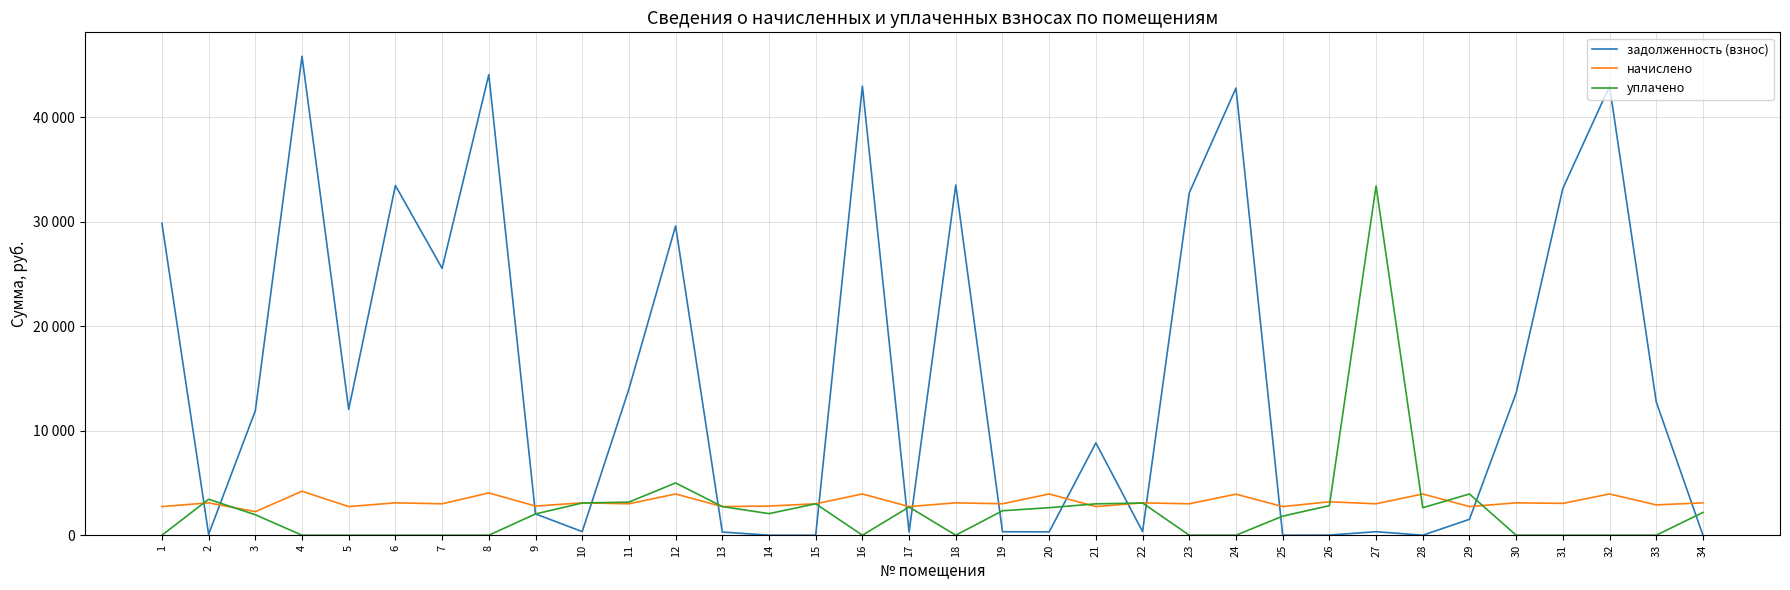

Reading right to left, what are all the values shown in this chart?

задолженность (взнос): 34=0.0	33=12748.1	32=42954.6	31=33172.7	30=13607.6	29=1522.1	28=0.0	27=336.3	26=10.9	25=0.9	24=42772.3	23=32747.6	22=344.1	21=8831.2	20=318.1	19=334.2	18=33492.1	17=304.3	16=42954.6	15=0.0	14=0.0	13=304.4	12=29580.6	11=13979.6	10=344.1	9=2038.0	8=44048.2	7=25526.5	6=33450.1	5=12038.2	4=45810.1	3=11902.7	2=83.2	1=29831.2
начислено: 34=3096.9	33=2901.6	32=3945.1	31=3046.7	30=3096.9	29=2739.8	28=3945.1	27=3007.6	26=3197.3	25=2739.8	24=3928.3	23=3007.6	22=3096.9	21=2739.8	20=3945.1	19=3007.6	18=3096.9	17=2739.8	16=3945.1	15=3007.6	14=2790.0	13=2739.8	12=3945.1	11=3007.6	10=3096.9	9=2790.0	8=4045.5	7=3007.6	6=3096.9	5=2739.8	4=4207.3	3=2254.3	2=3096.9	1=2739.8
уплачено: 34=2180.0	33=0.0	32=0.0	31=0.0	30=0.0	29=3944.2	28=2629.4	27=33412.9	26=2830.0	25=1825.0	24=0.0	23=0.0	22=3081.4	21=3000.0	20=2633.3	19=2340.8	18=0.0	17=2698.5	16=0.0	15=3007.5	14=2064.3	13=2739.2	12=5000.0	11=3168.0	10=3081.4	9=2035.0	8=0.0	7=0.0	6=0.0	5=0.0	4=0.0	3=1957.9	2=3440.0	1=0.0